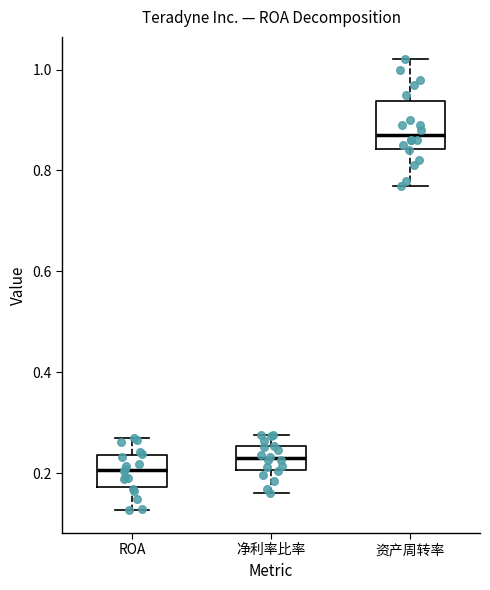

Which box is the tallest, from its lower edge to its upper edge?

资产周转率